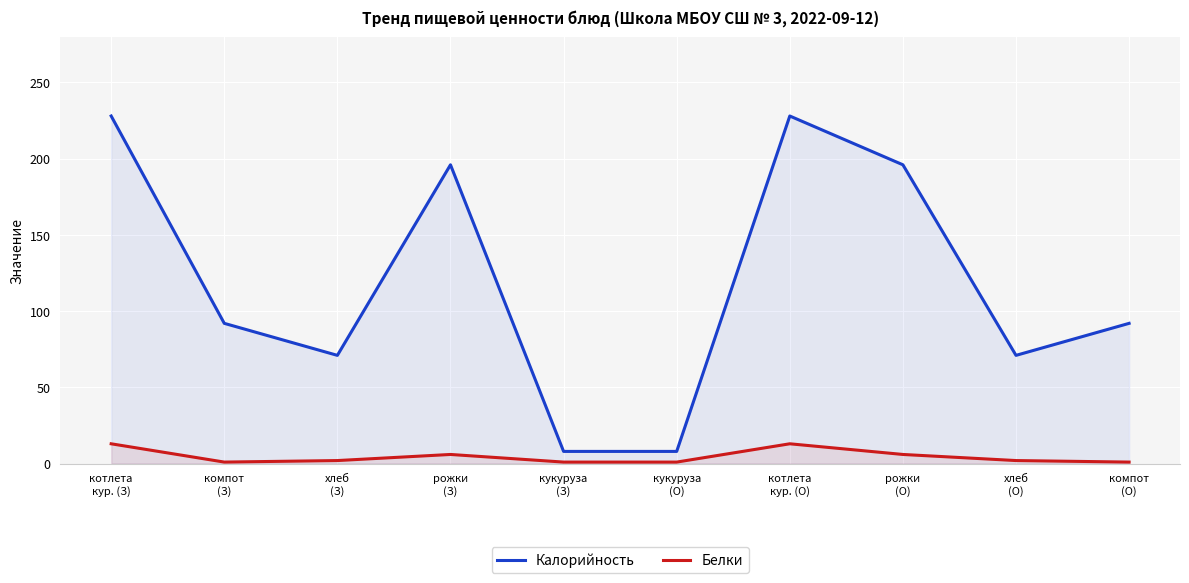

Between компот
(З) and рожки
(З), which series saw the biggest shift?

Калорийность